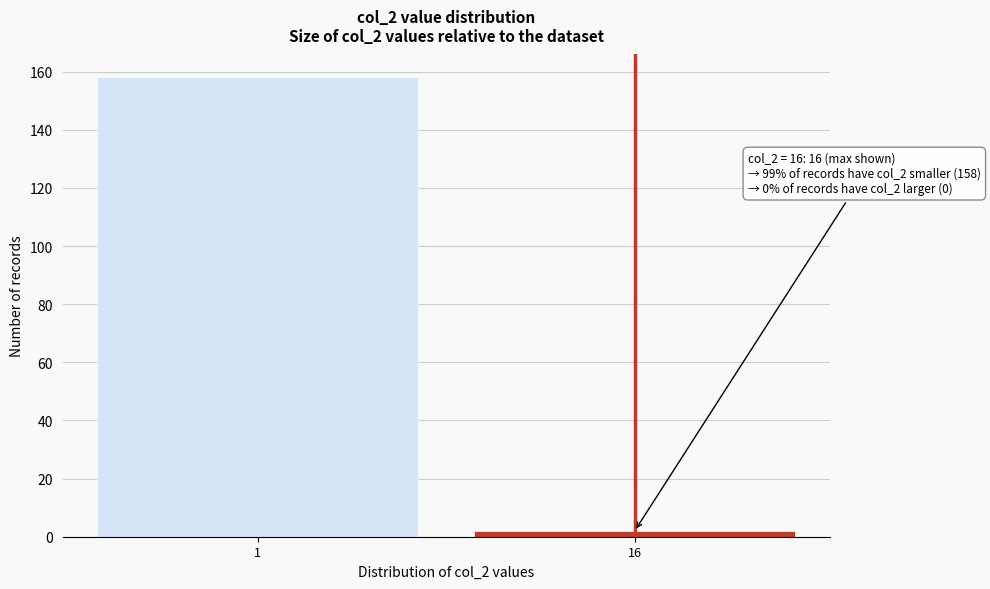

Reading right to left, list all the values displayed in this chart.

16=2	1=158